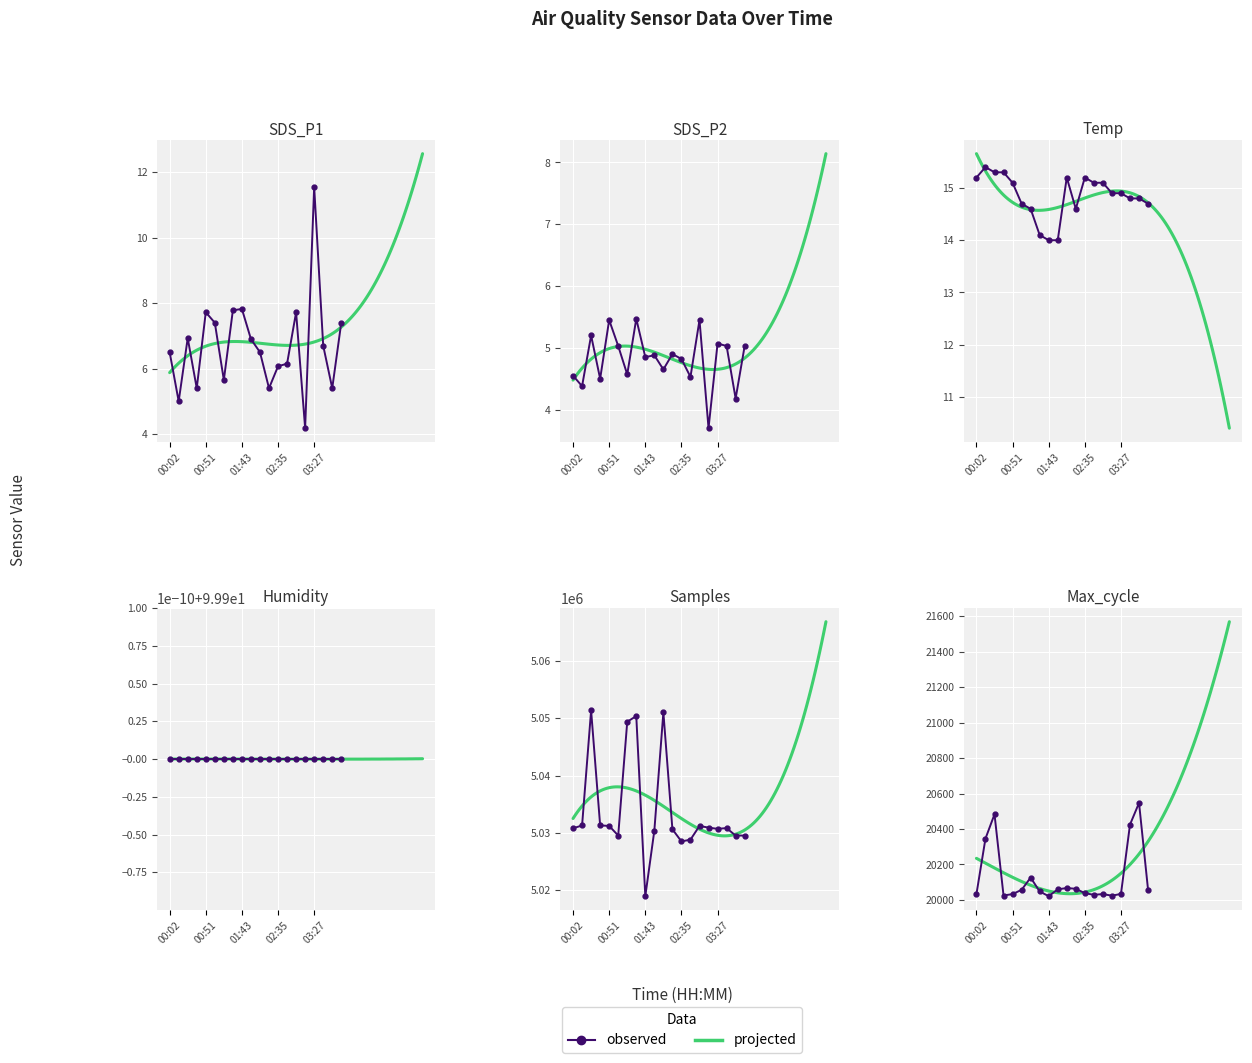

Is it true that SDS_P1 equals 4.8 at 01:43?

False